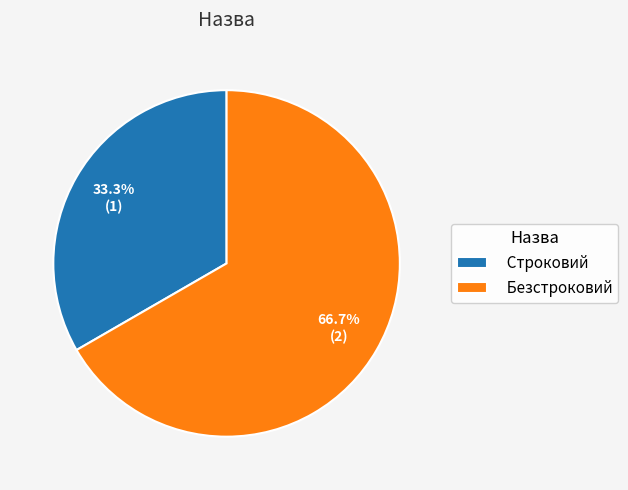

Is the sum of Строковий and Безстроковий greater than half?

Yes